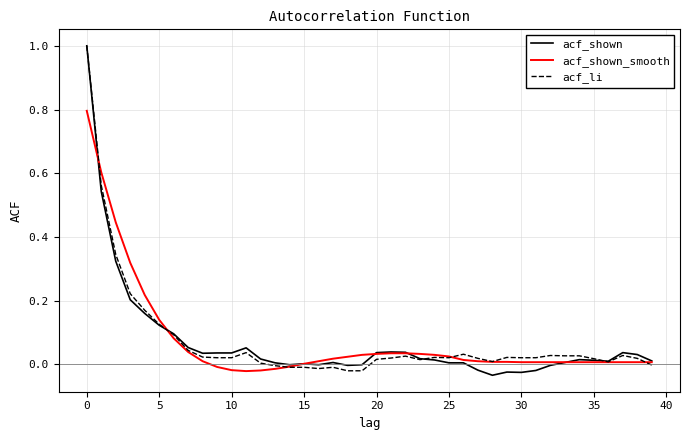

What is the maximum value for acf_shown?

1.0